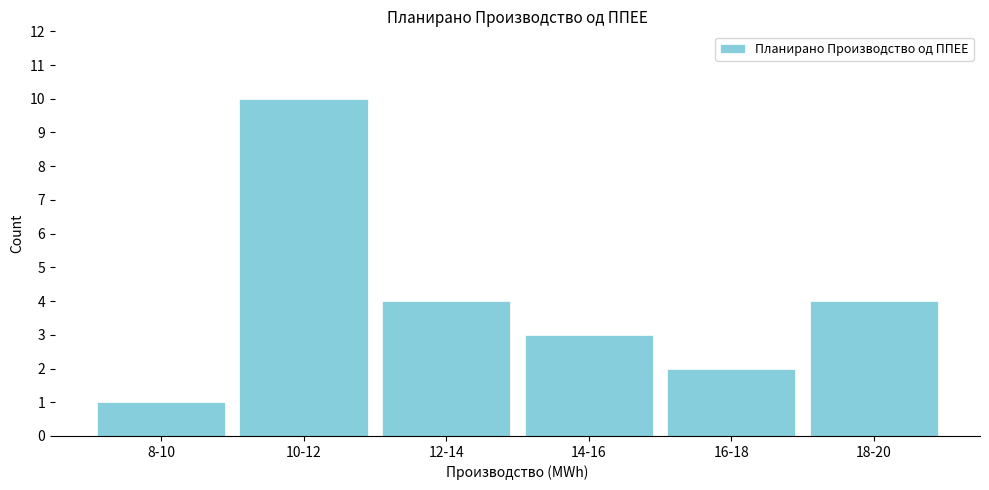

Reading left to right, list all the values displayed in this chart.

1	10	4	3	2	4